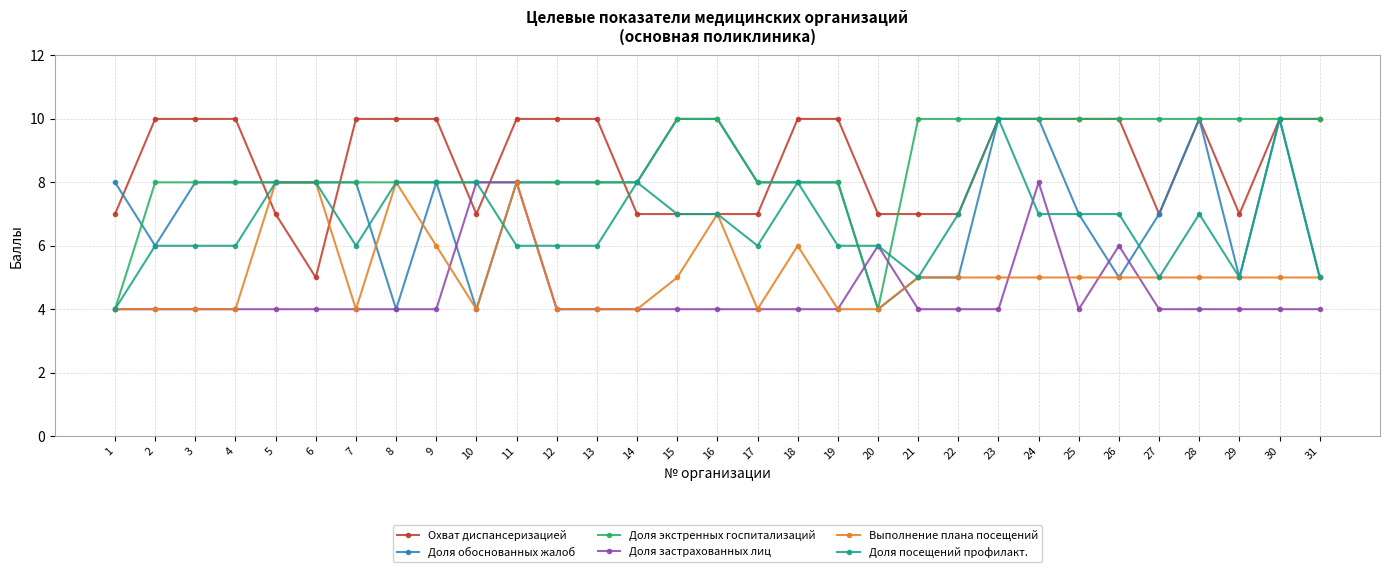

What is the average value of the Доля экстренных госпитализаций series?

9